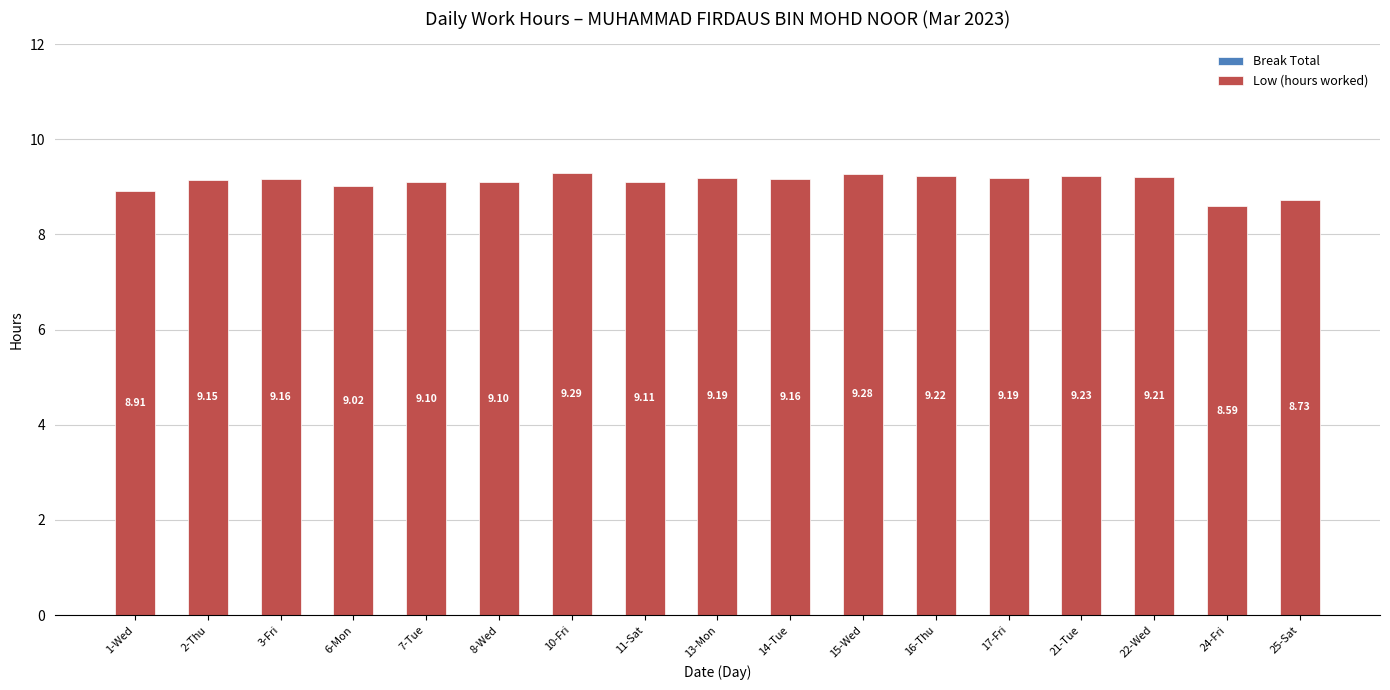

Approximately how many times larger is the value at 13-Mon compared to 10-Fri?

1.0